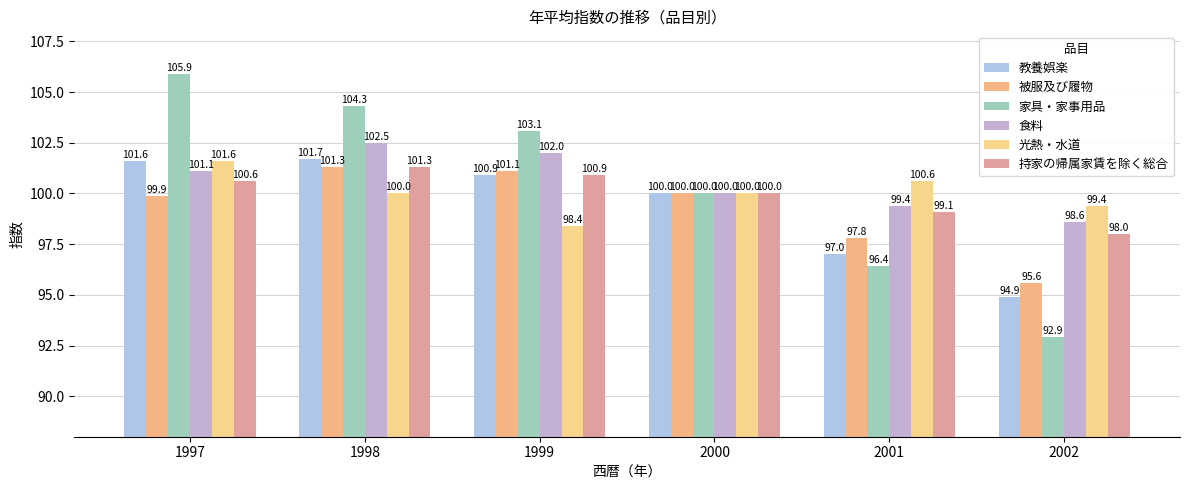

What is the minimum value for 教養娯楽?

94.9